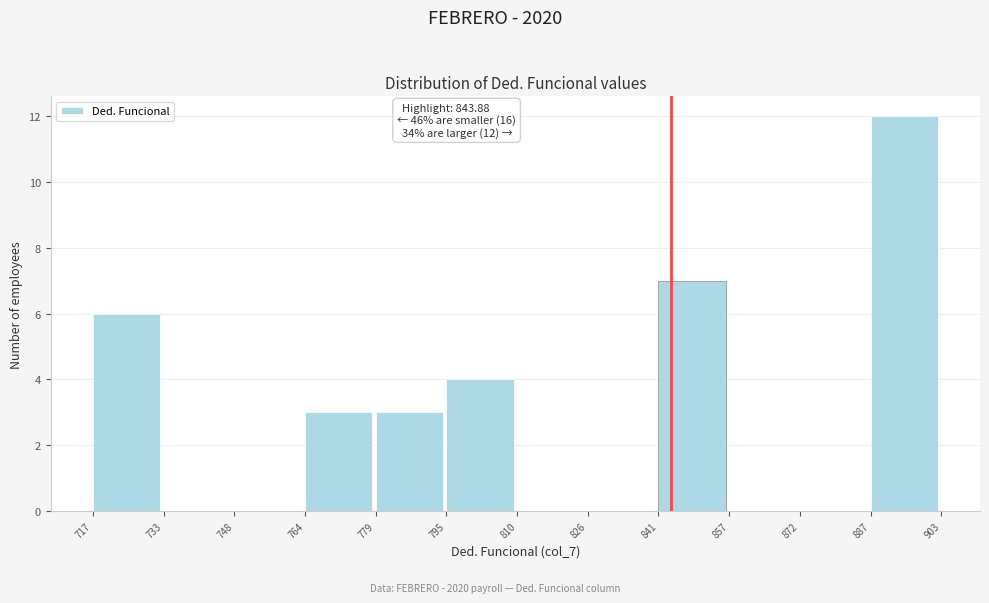

Which range on the x-axis has the tallest bar?

887 to 903